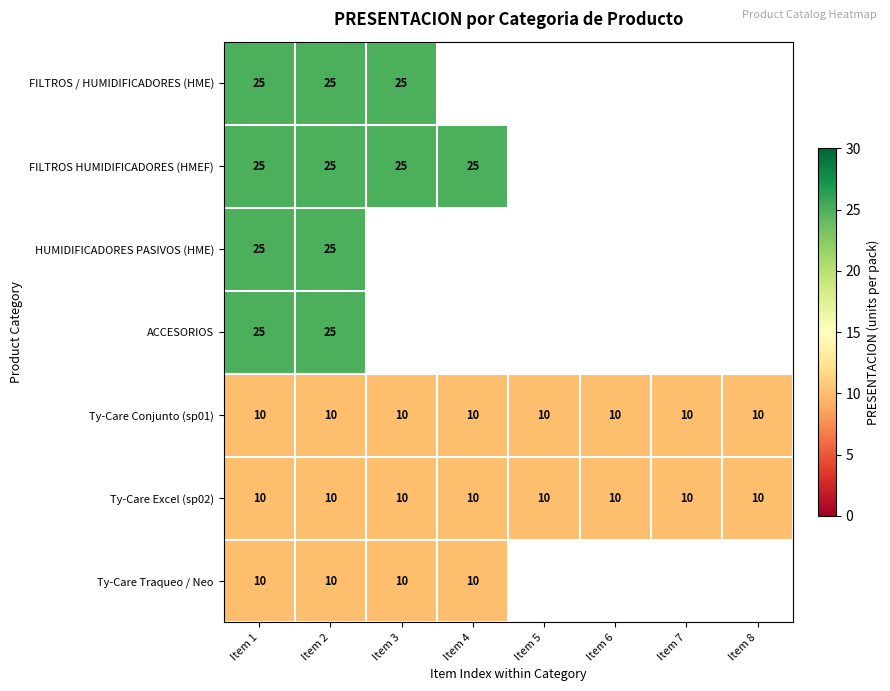

What is the approximate value of Ty-Care Conjunto (sp01) at Item 8?

10